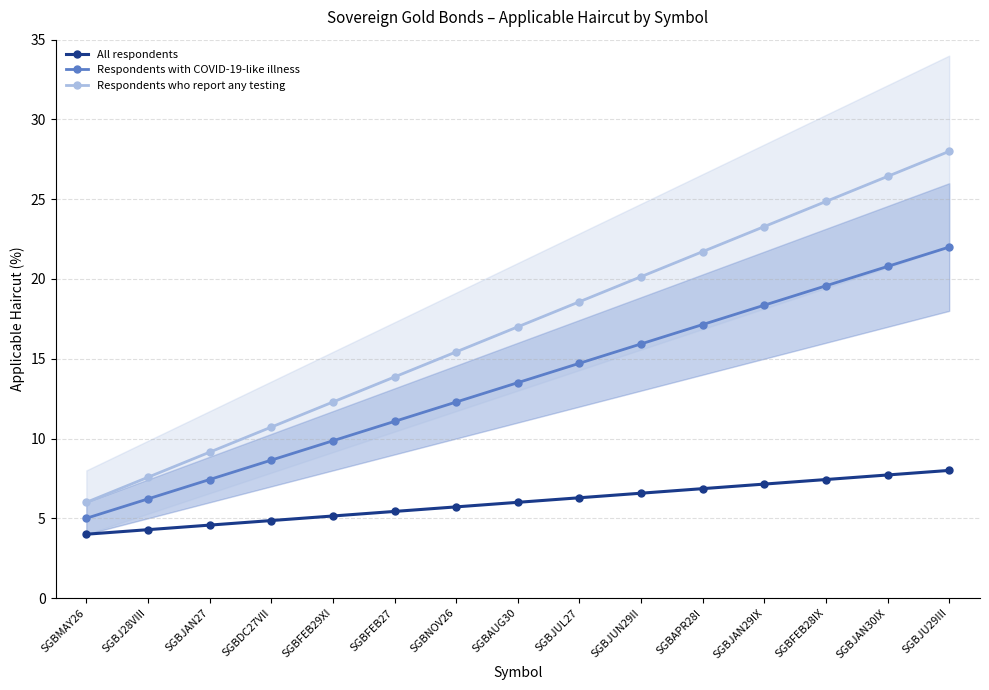

What is the sum of the Respondents with COVID-19-like illness values at SGBAPR28I and SGBJU29III?

39.1